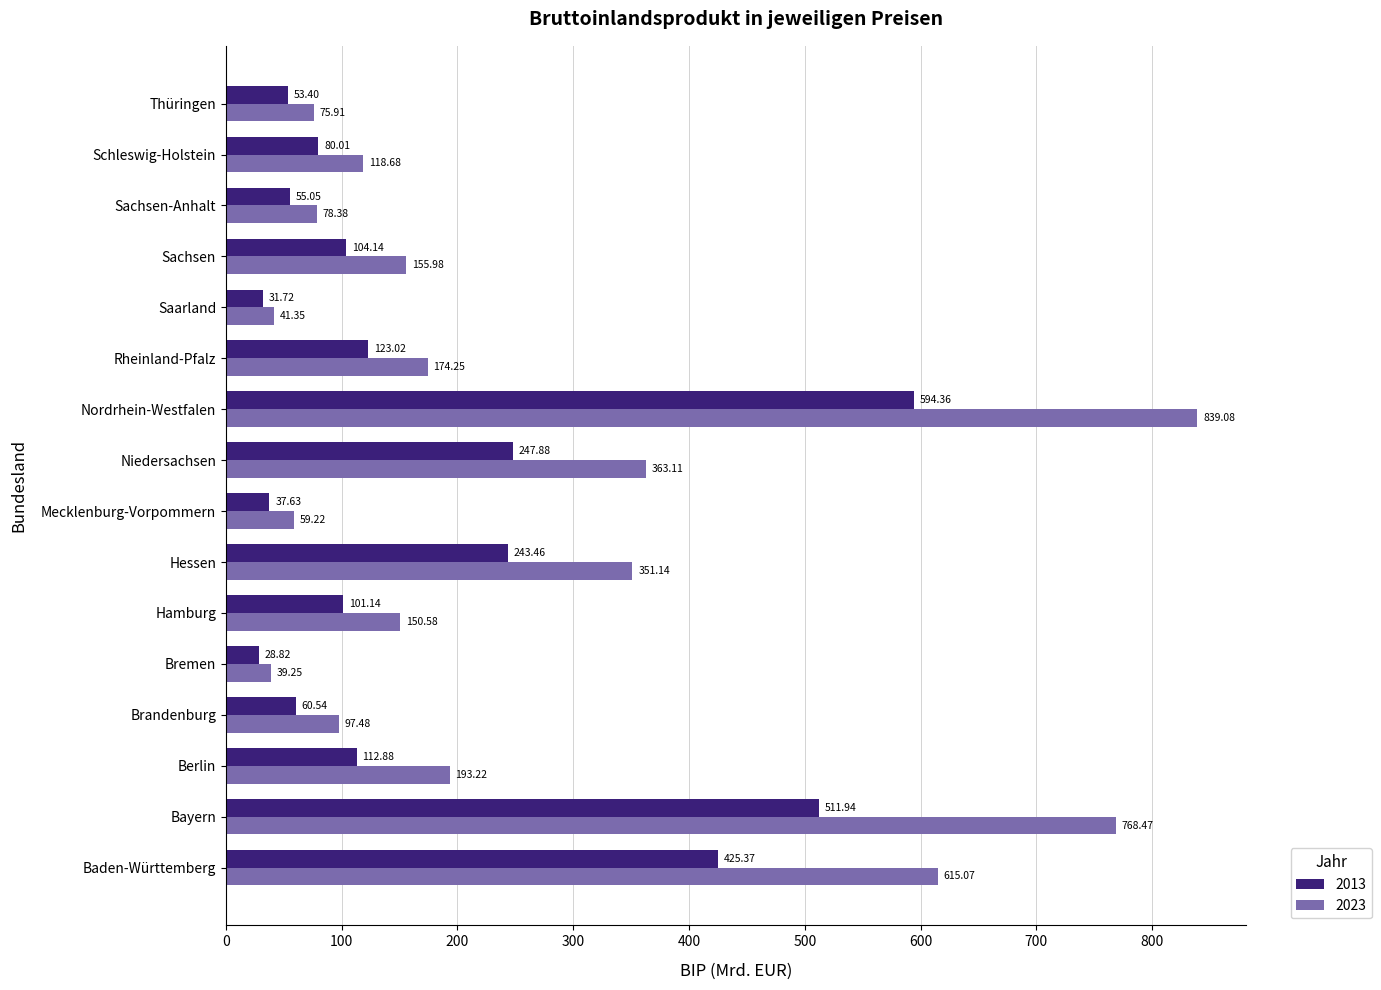

Is the value of 2013 at Schleswig-Holstein greater than the value of 2023 at Hamburg?

No